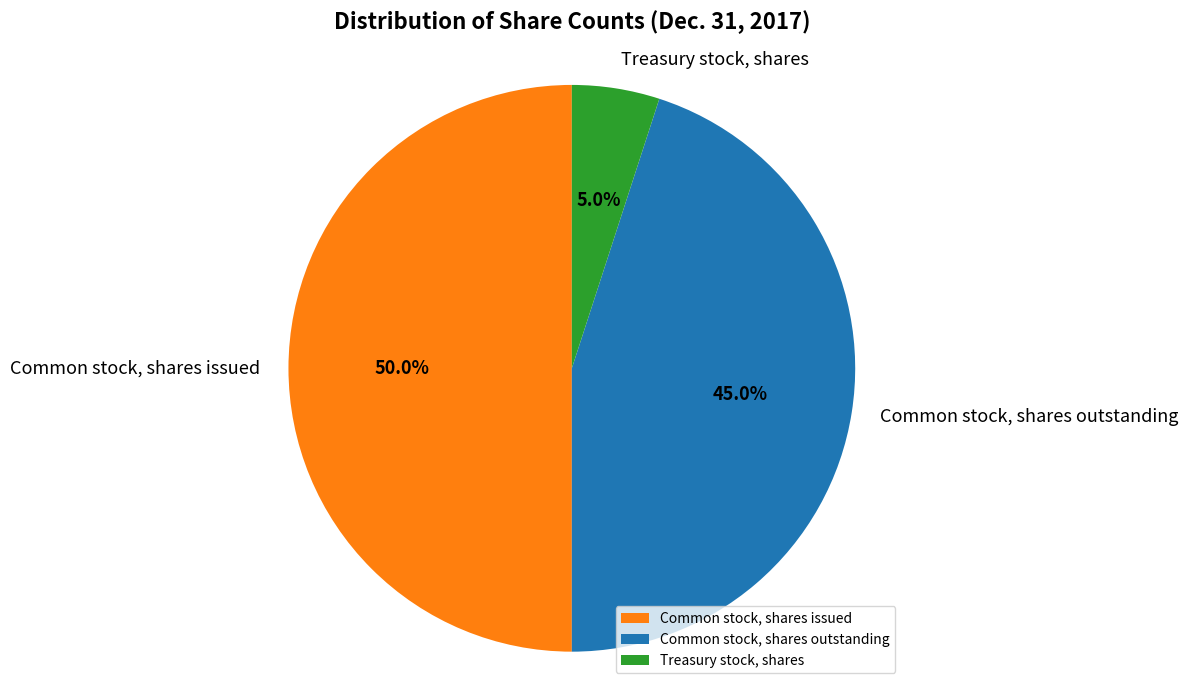

What is the total percentage of Treasury stock, shares and Common stock, shares issued?

55.0%